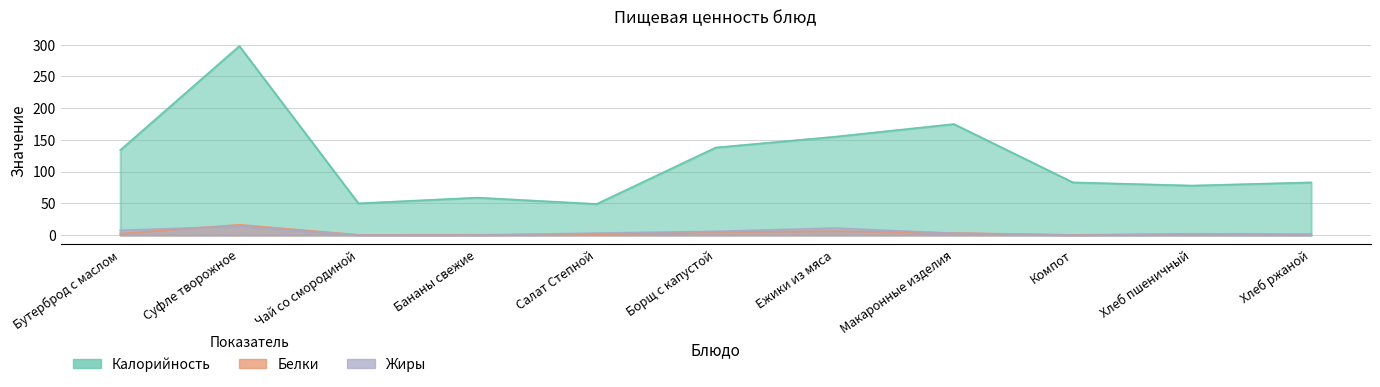

List the labels in order of Белки value, smallest first.

Компот, Чай со смородиной, Бананы свежие, Салат Степной, Хлеб ржаной, Хлеб пшеничный, Бутерброд с маслом, Макаронные изделия, Борщ с капустой, Ежики из мяса, Суфле творожное